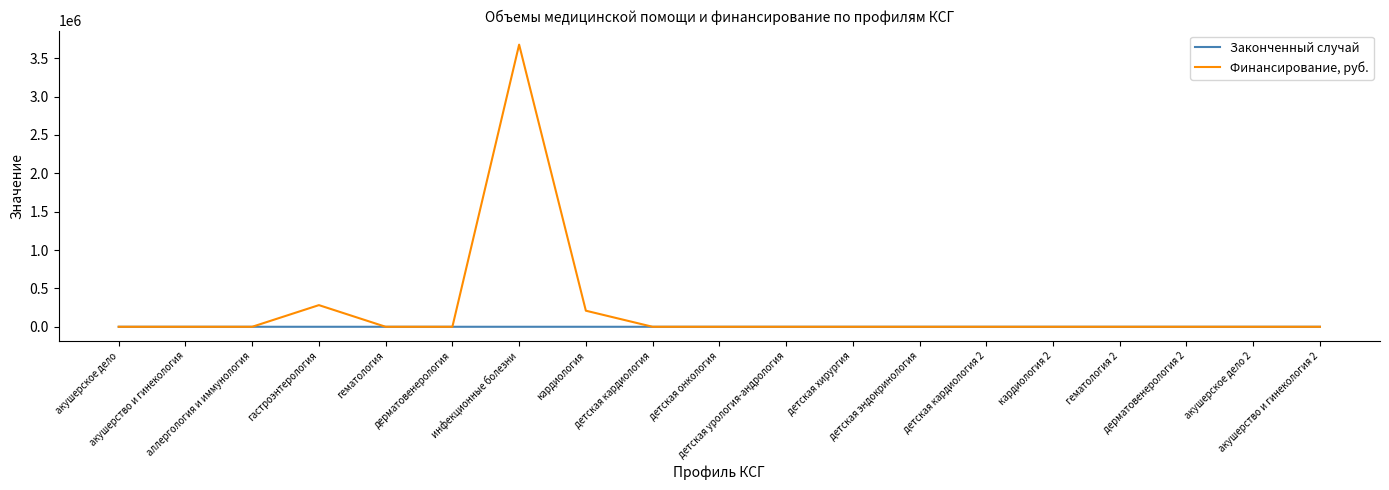

How many lines are shown in the chart?

2